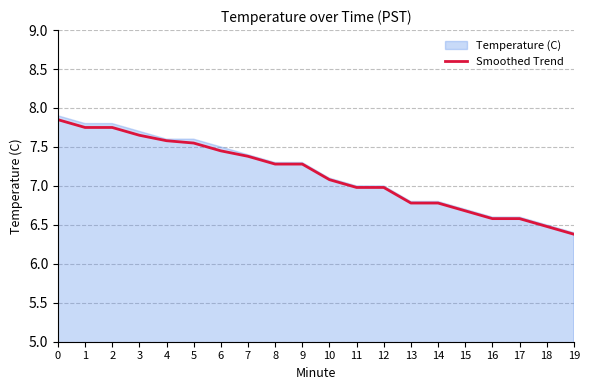

The Temperature (C) series shows 3.4 at 1. True or false?

False